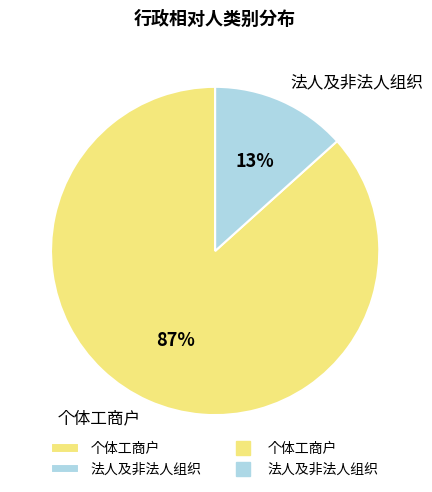

True or false: 个体工商户 accounts for 99% of the total.

False